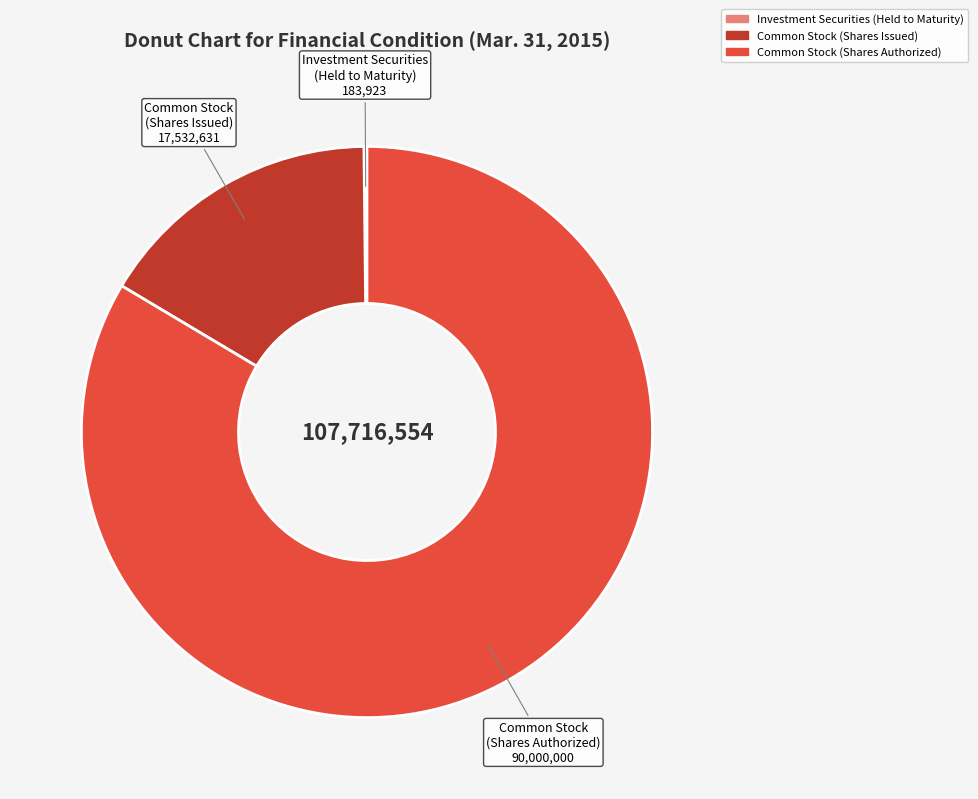

Which has a higher value, Common Stock (Shares Authorized) or Common Stock (Shares Issued)?

Common Stock (Shares Authorized)